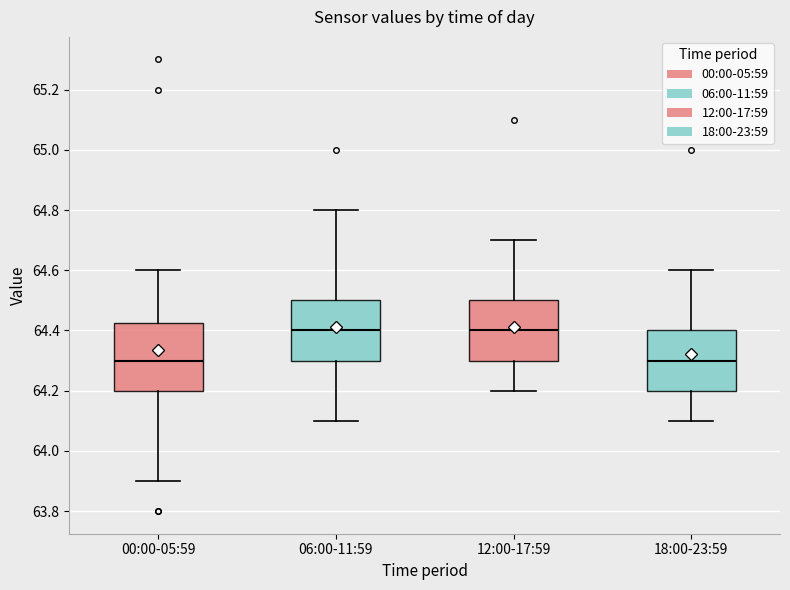

Reading left to right, read every box against the y-axis: the position of its median line, the range the box covers, and the ends of its whiskers. The values are not printed on the chart, so give them approximately, as read against the axis.

00:00-05:59: median 64.30, box 64.20 to 64.42, whiskers 63.90 to 64.60
06:00-11:59: median 64.40, box 64.30 to 64.50, whiskers 64.10 to 64.80
12:00-17:59: median 64.40, box 64.30 to 64.50, whiskers 64.20 to 64.70
18:00-23:59: median 64.30, box 64.20 to 64.40, whiskers 64.10 to 64.60